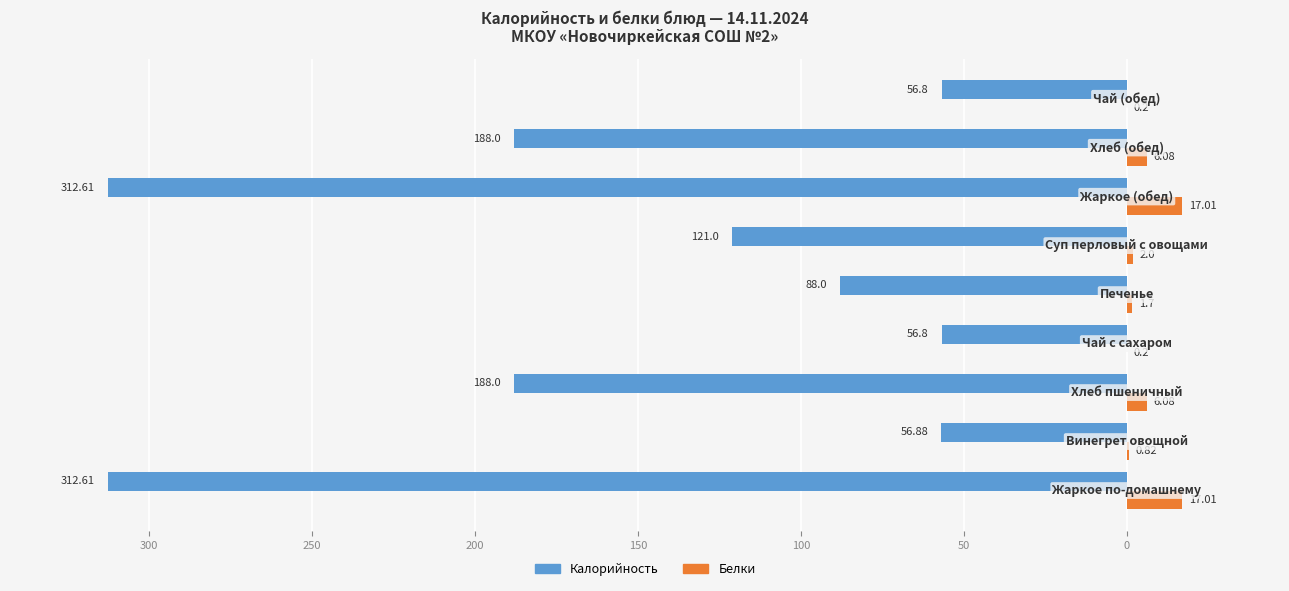

What are all the series names shown in the legend?

Калорийность, Белки